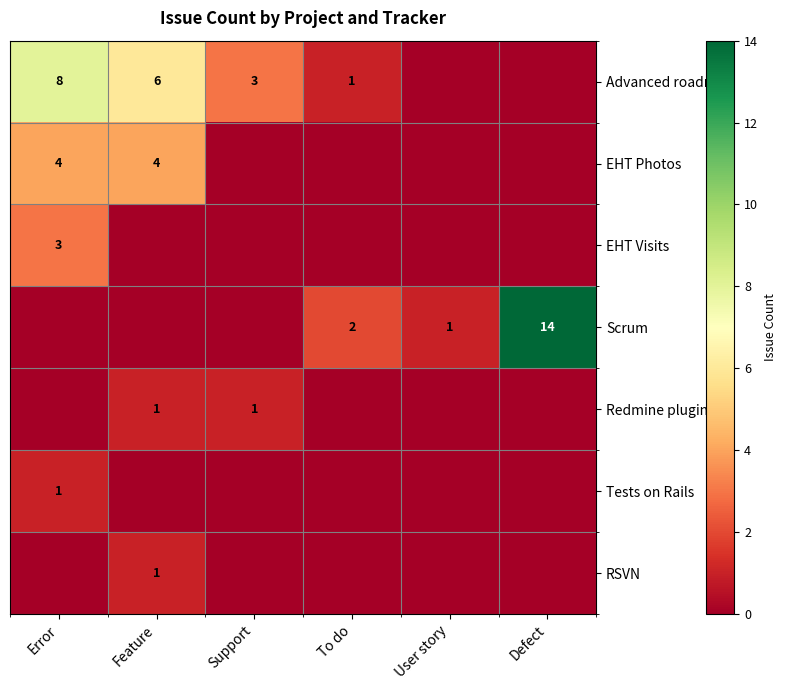

Is it true that EHT Photos equals 4 at Error?

True